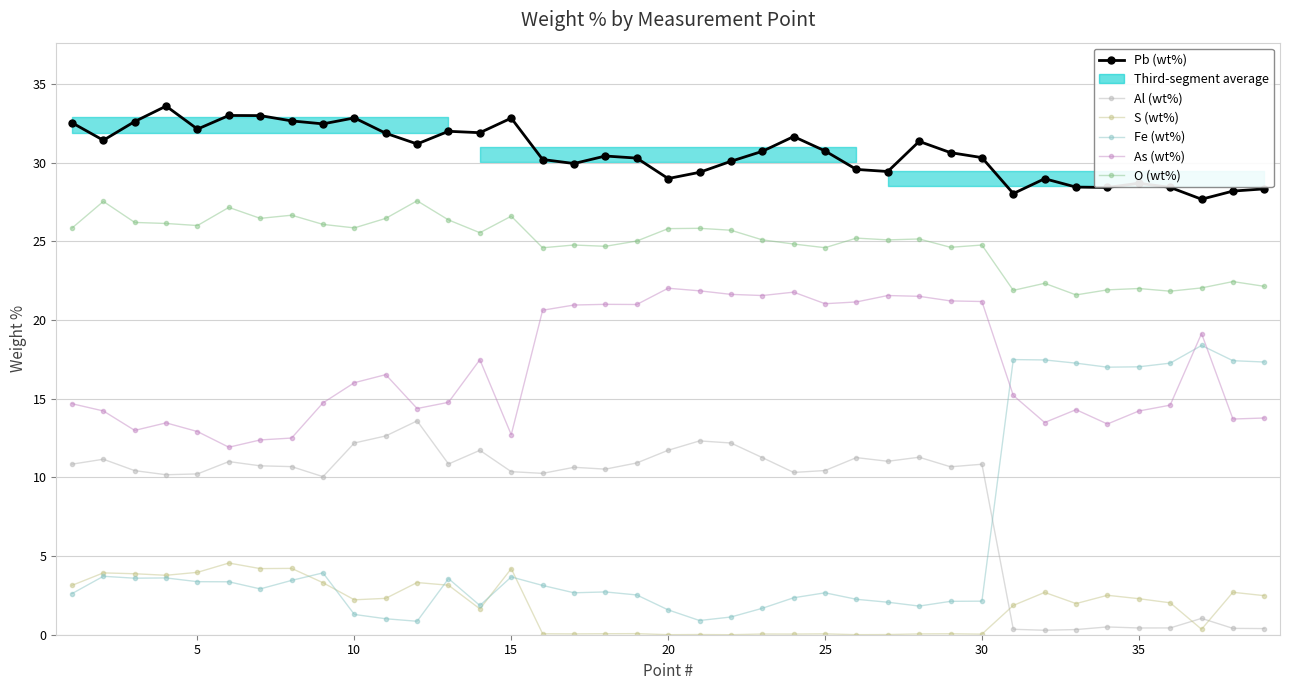

How many values in the Al (wt%) series exceed 10?

30